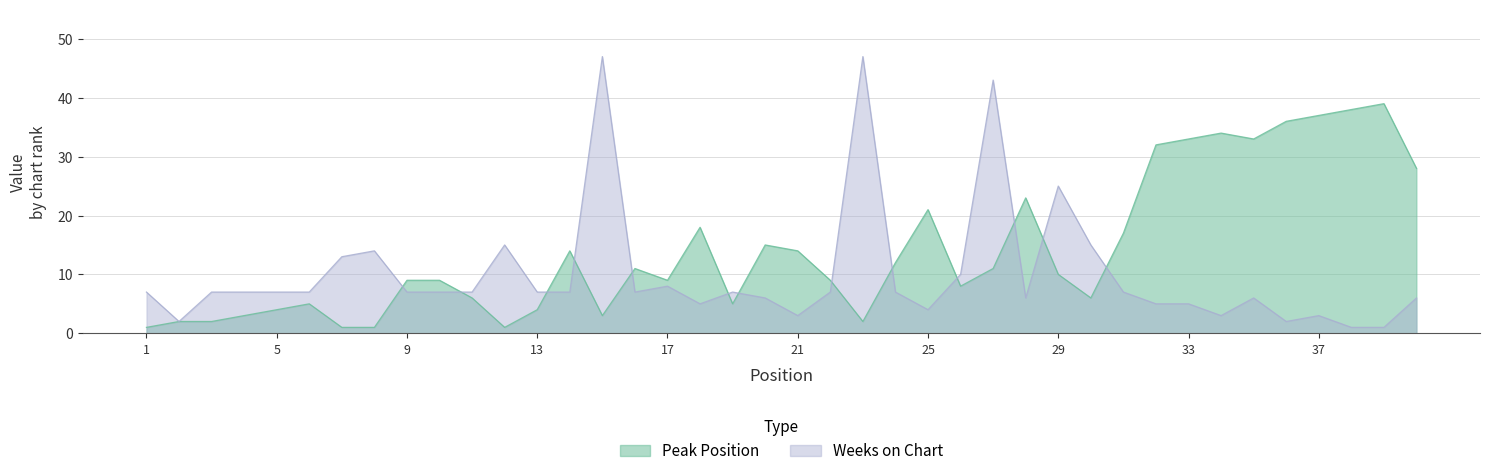

How many values in the Peak Position series are below 10?

20